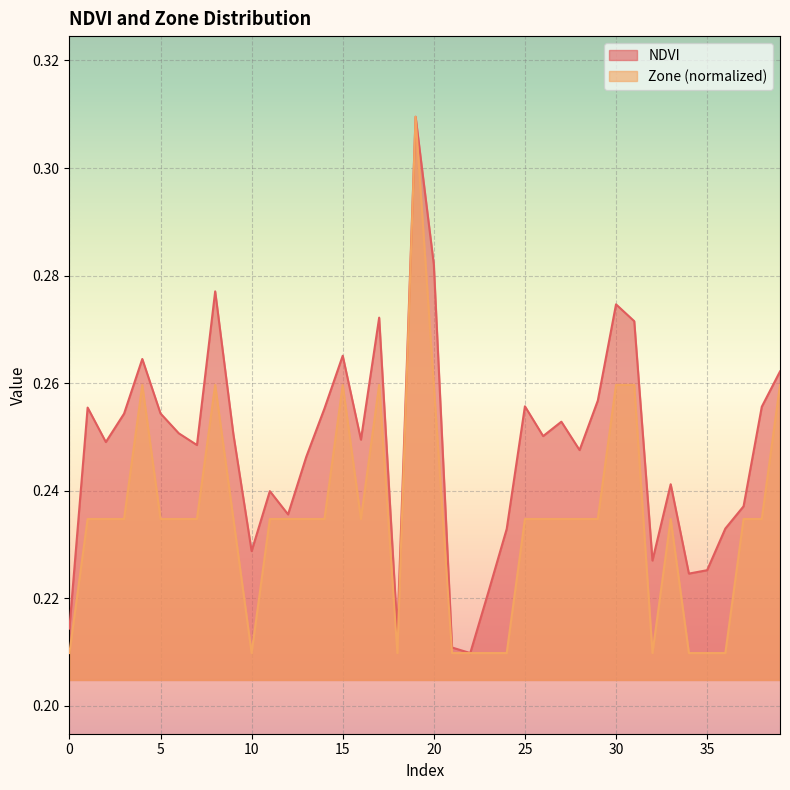

True or false: NDVI and Zone cross at least once.

False